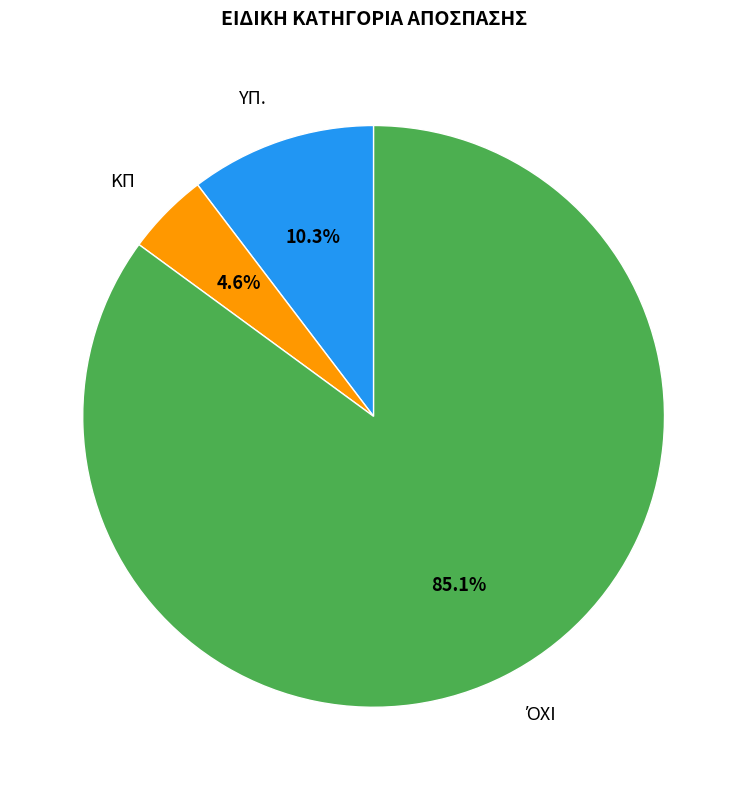

What is the ratio of the value at ΥΠ. to the value at ΚΠ?

2.2